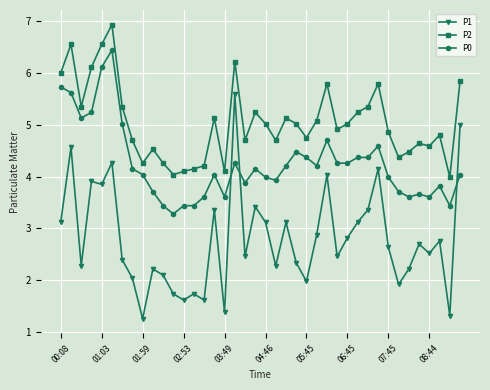

At how many categories does at least one series exceed 3?

40